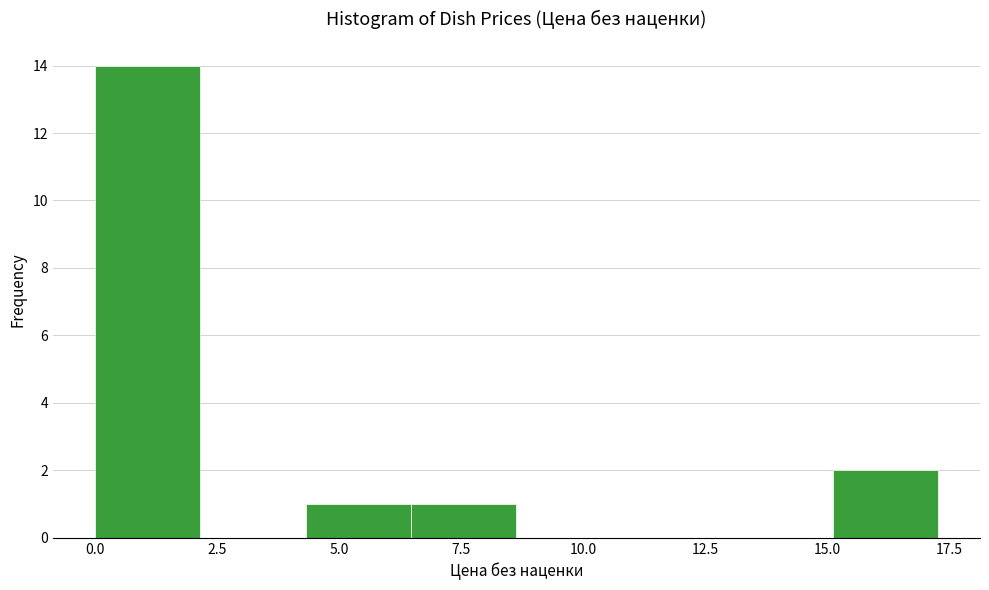

Over which range of the x-axis is the bar tallest?

0.0 to 2.0